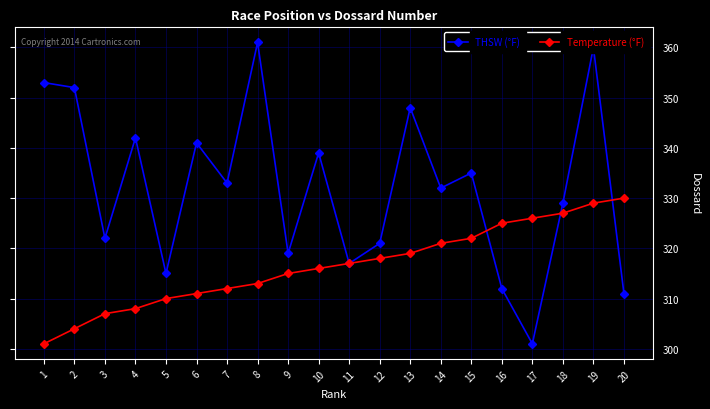

Which series has the widest spread of values?

THSW (°F)